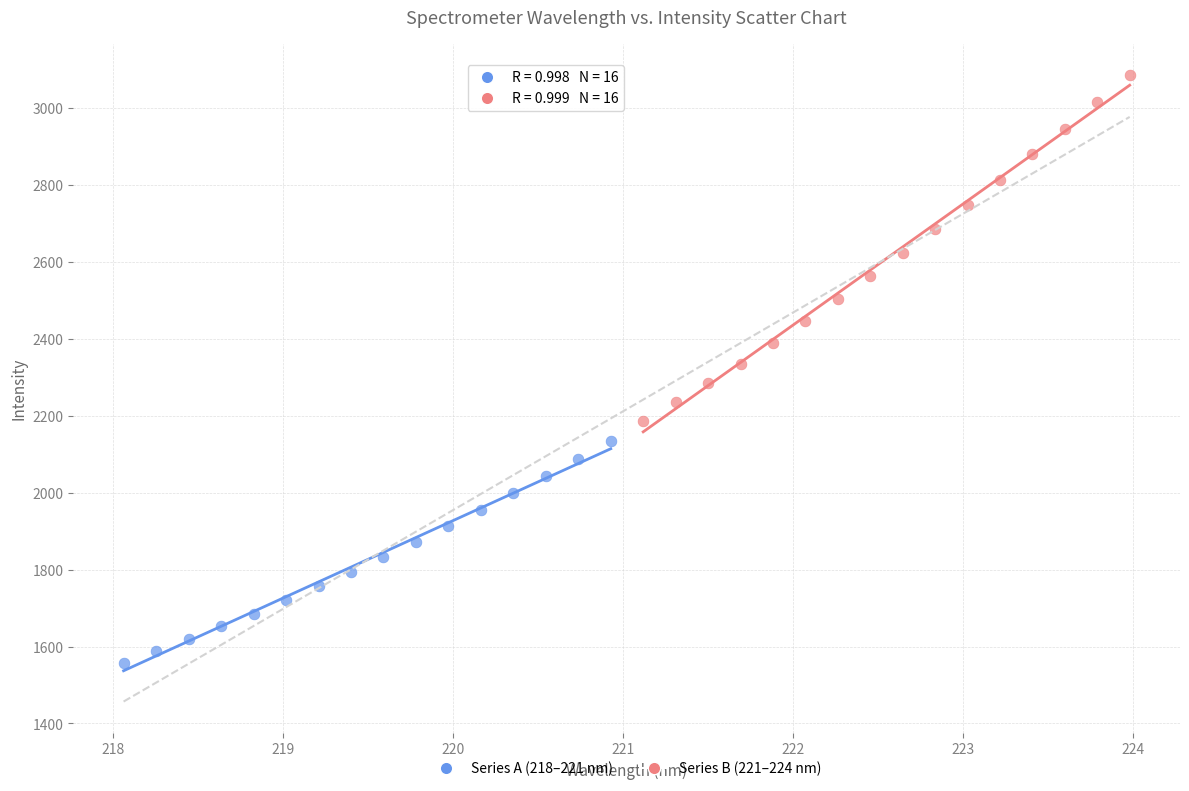

Which series contains the highest Y value?

Series B (221–224 nm)